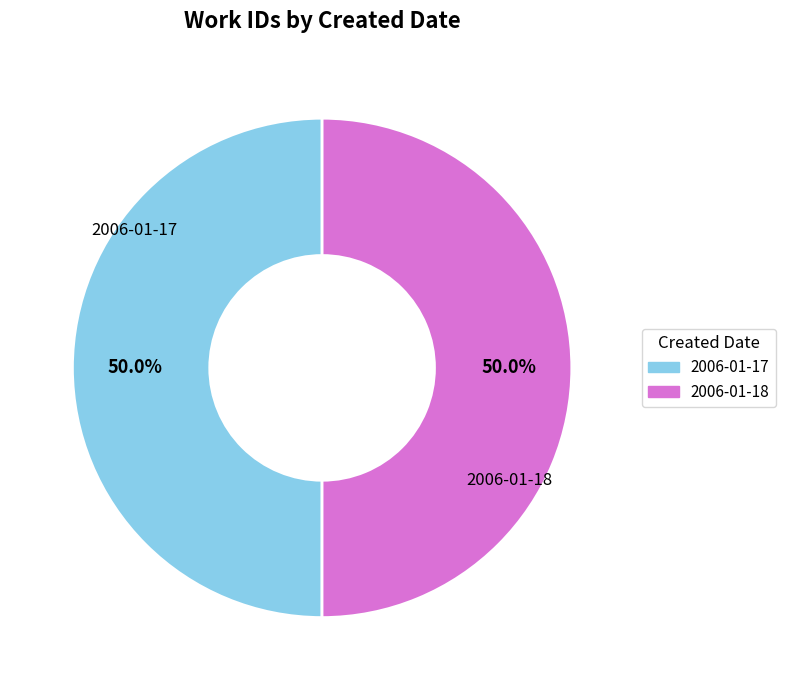

What percentage is the 2006-01-17 slice, to the nearest percent?

50%